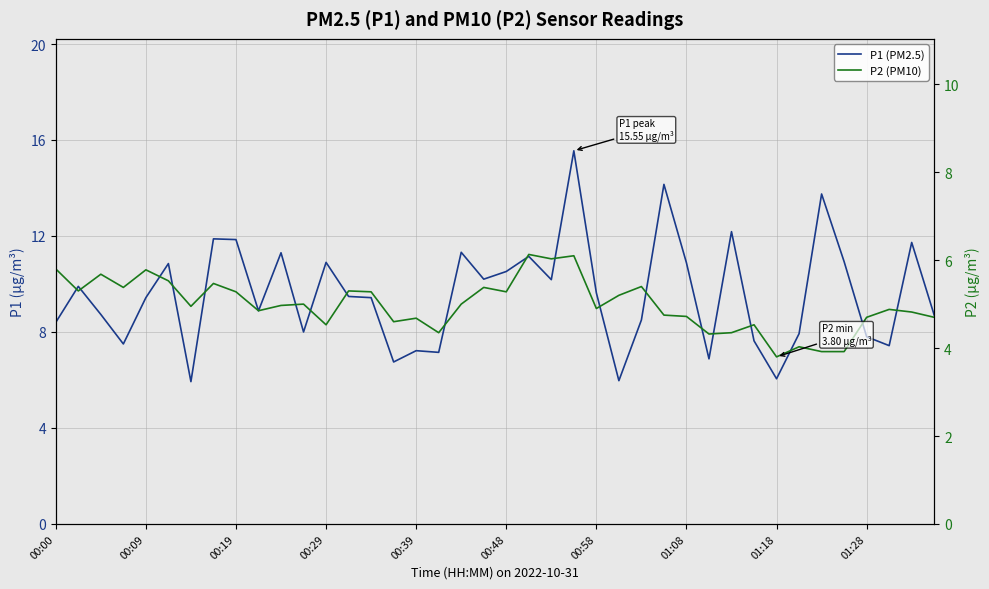

Between 00:48 and 01:18, which series saw the biggest shift?

P1 (PM2.5)